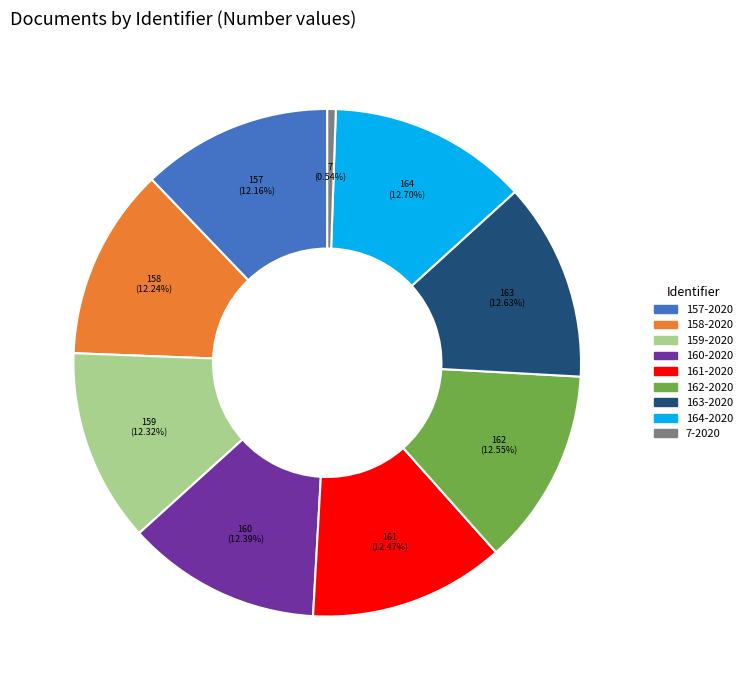

What is the total percentage of 7-2020 and 159-2020?

12.9%